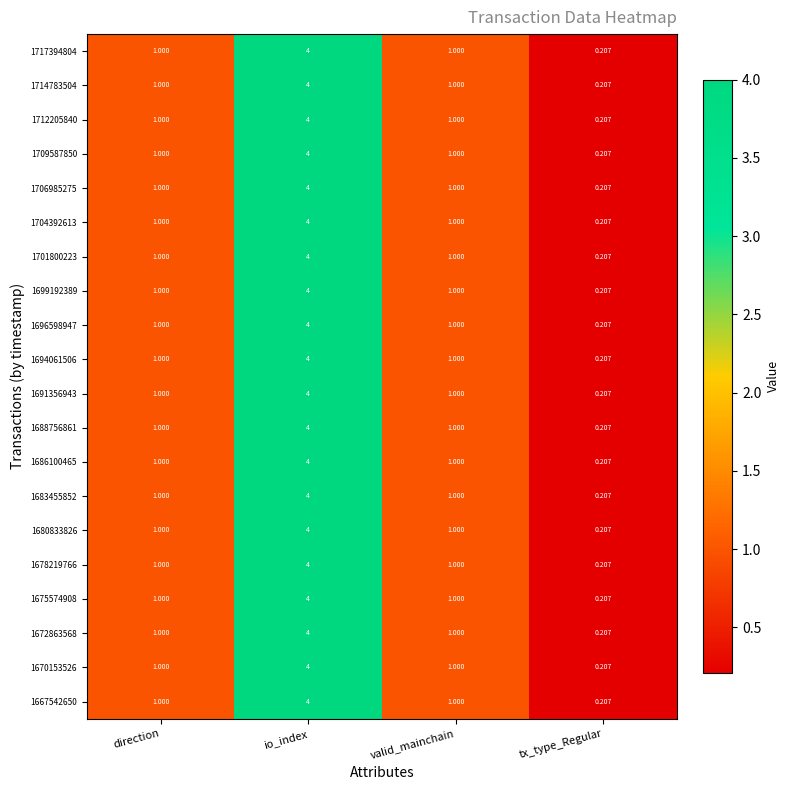

At which category does the chart reach its peak across all series?

io_index